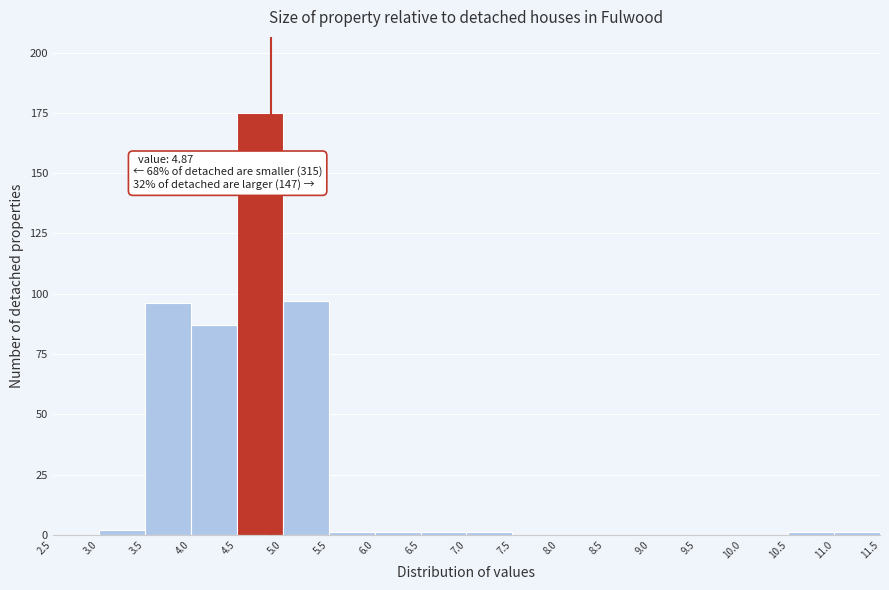

Over which range of the x-axis is the bar tallest?

4.5 to 5.0